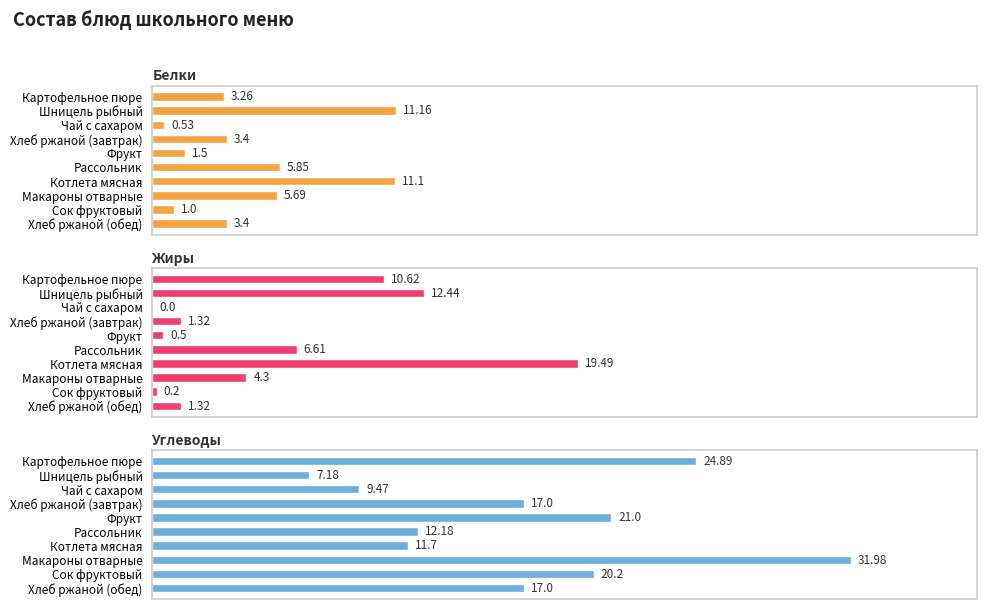

What is the difference between the maximum and second lowest values in the Углеводы series?

22.5